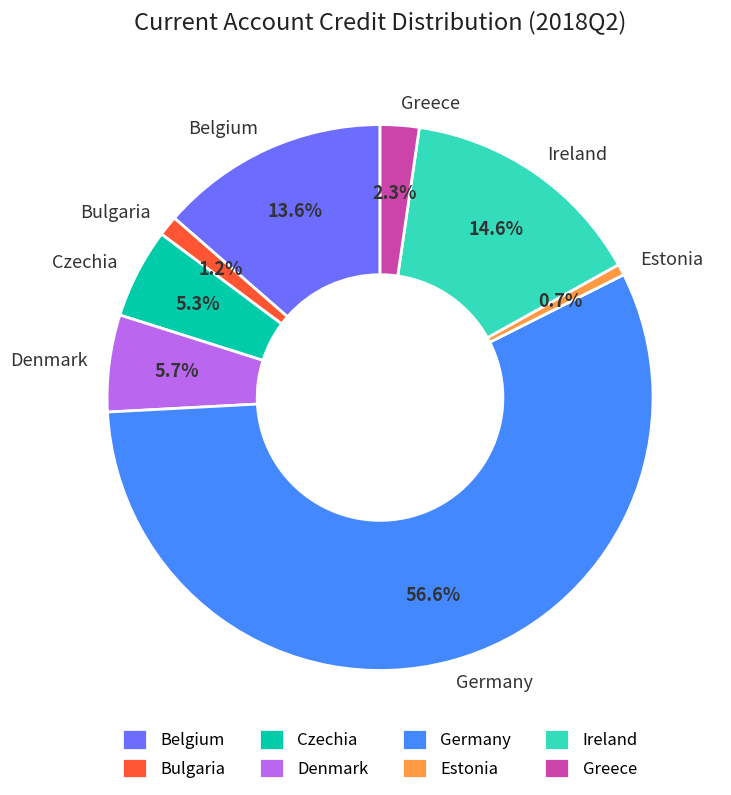

Count the number of slices in the pie.

8